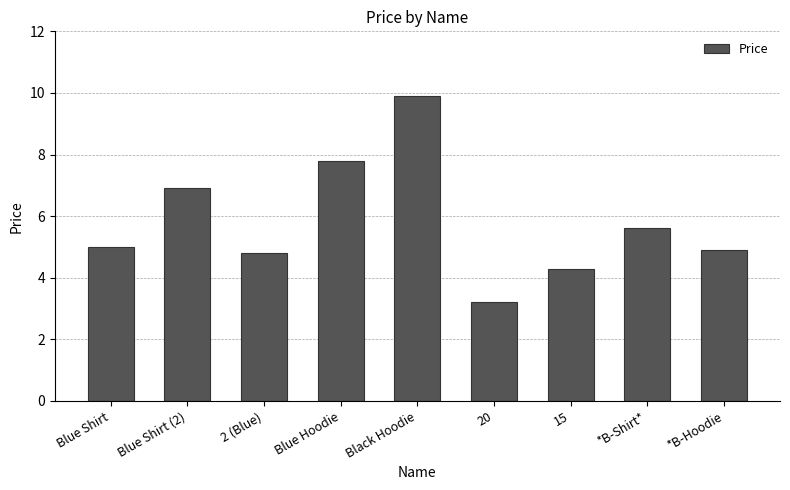

Rank the categories by value from highest to lowest.

Black Hoodie, Blue Hoodie, Blue Shirt (2), *B-Shirt*, Blue Shirt, *B-Hoodie, 2 (Blue), 15, 20